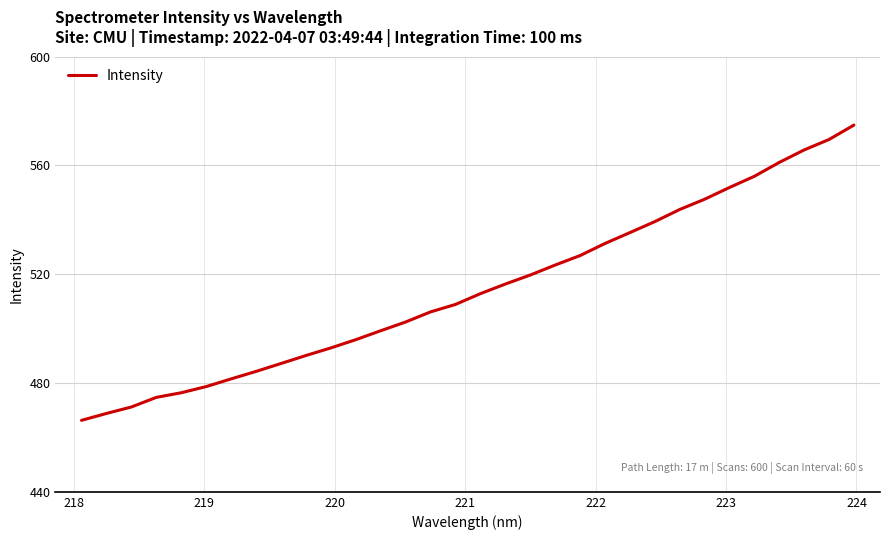

What is the difference between the maximum and minimum values?

108.6